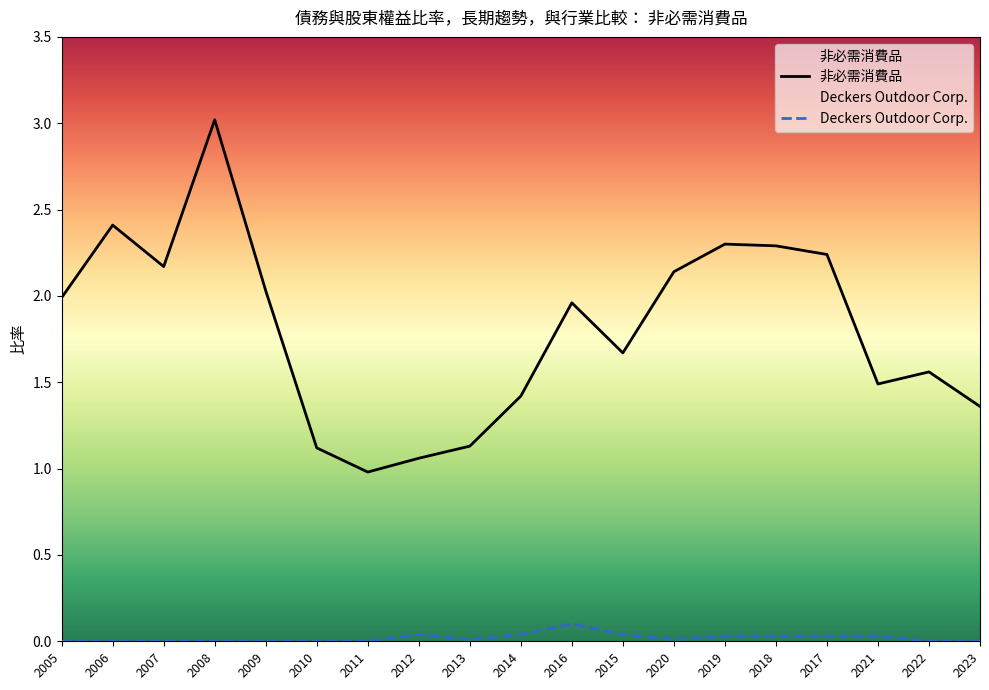

Where does the 非必需消費品 series first go above 1?

2005